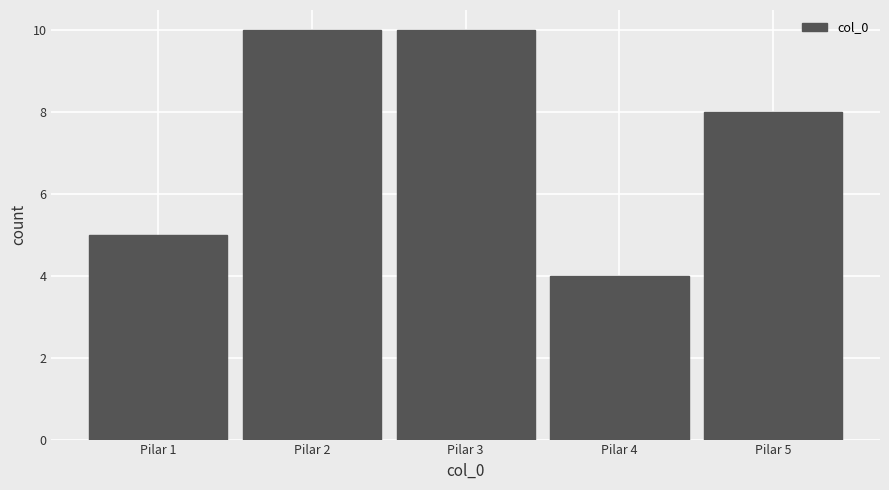

Reading left to right, list every bar in this chart as the range it spans on the x-axis followed by its height. The values are not printed on the chart, so give them approximately, as read against the axis.

0.5 to 1.5: 5
1.5 to 2.5: 10
2.5 to 3.5: 10
3.5 to 4.5: 4
4.5 to 5.5: 8